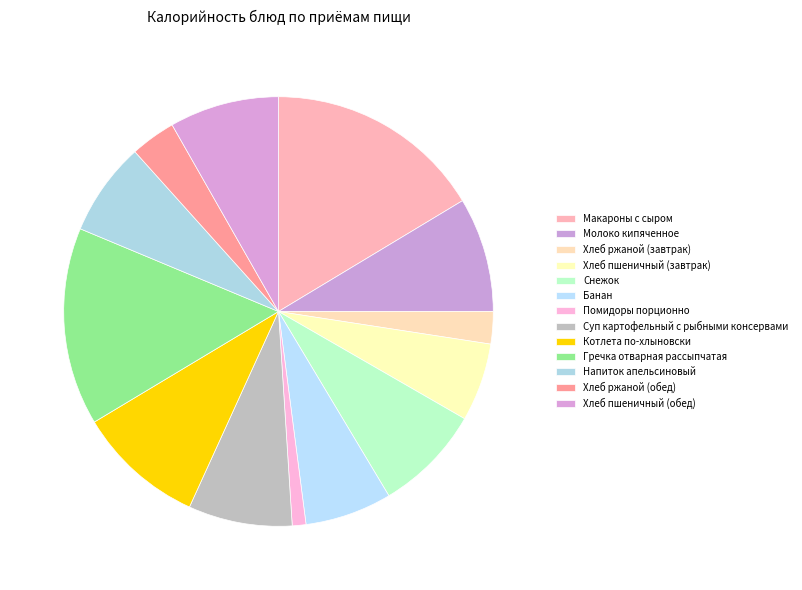

How many slices are in this pie chart?

13